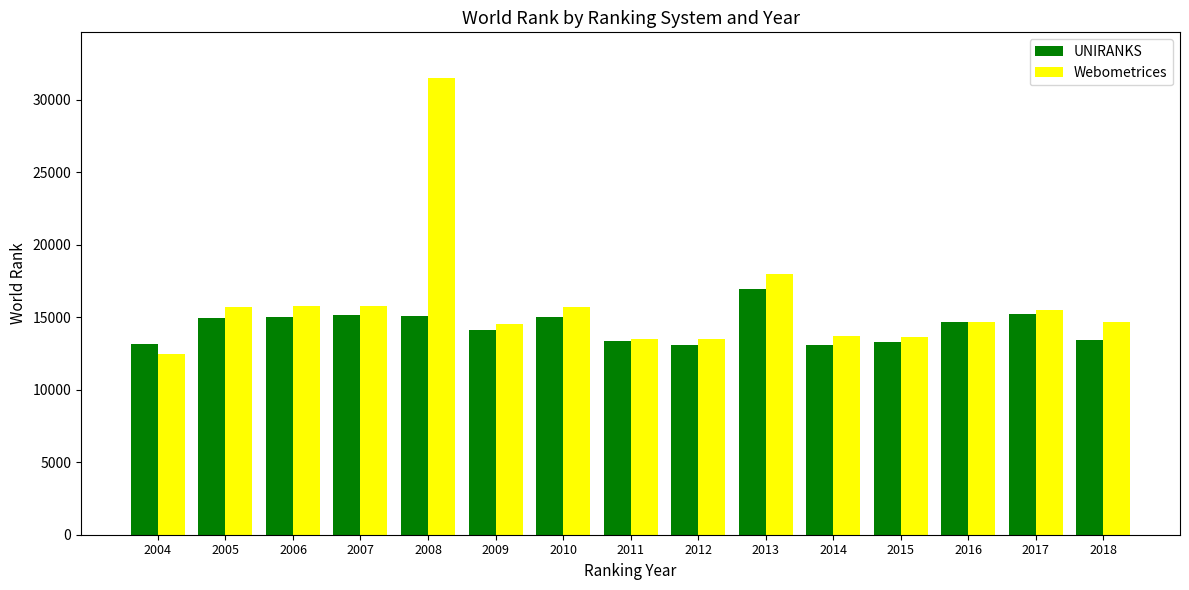

List the series in order of their peak value, highest first.

Webometrices, UNIRANKS